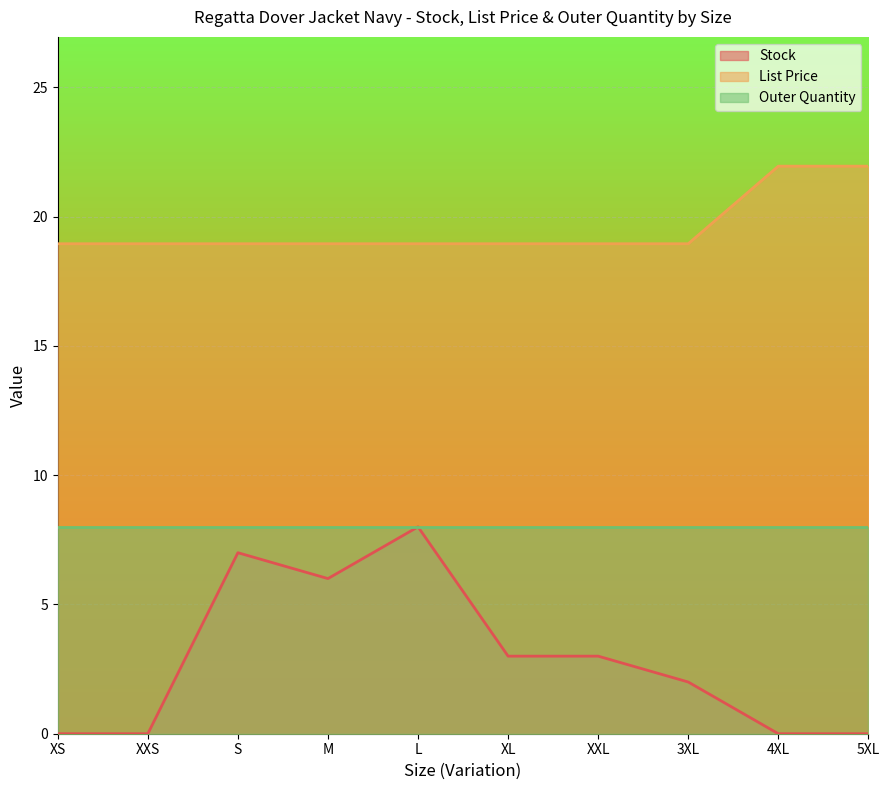

Where is the first local minimum for Stock?

M